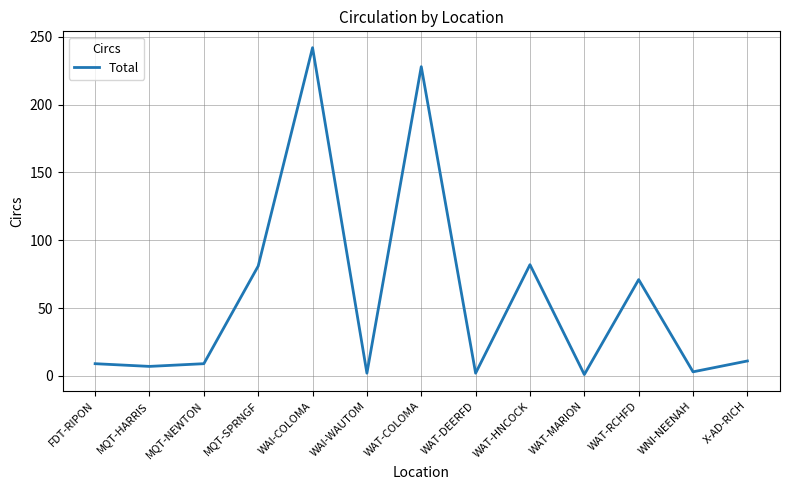

What is the greatest value displayed?

242